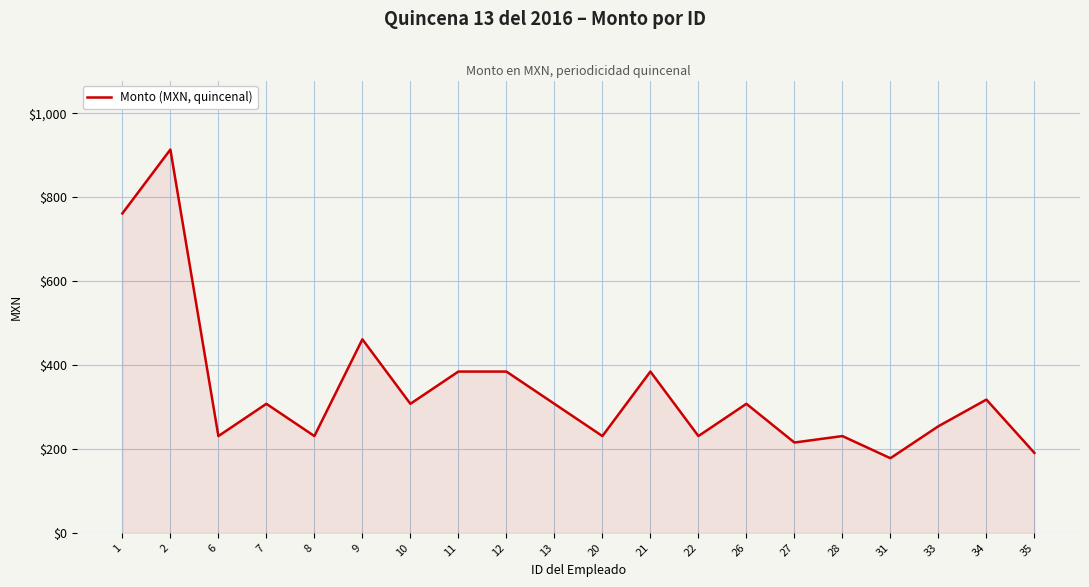

Count the number of values greater than 307.

11